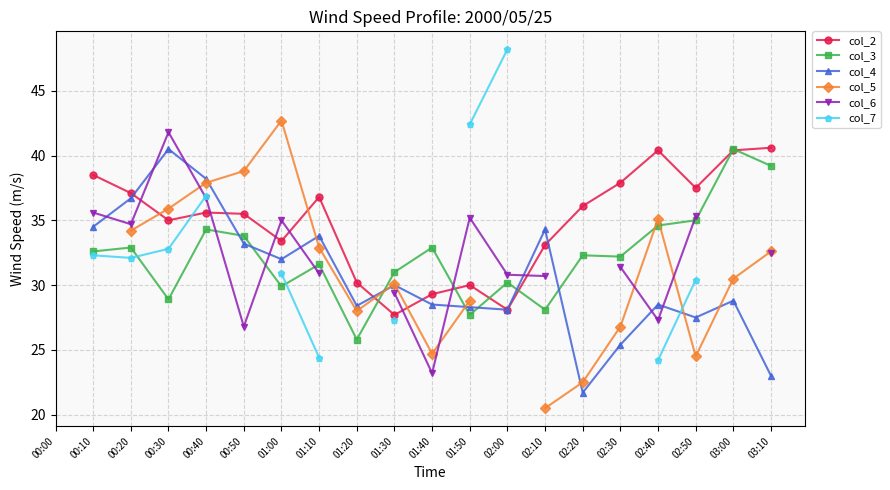

Which series changed the most between 01:30 and 02:30?

col_2